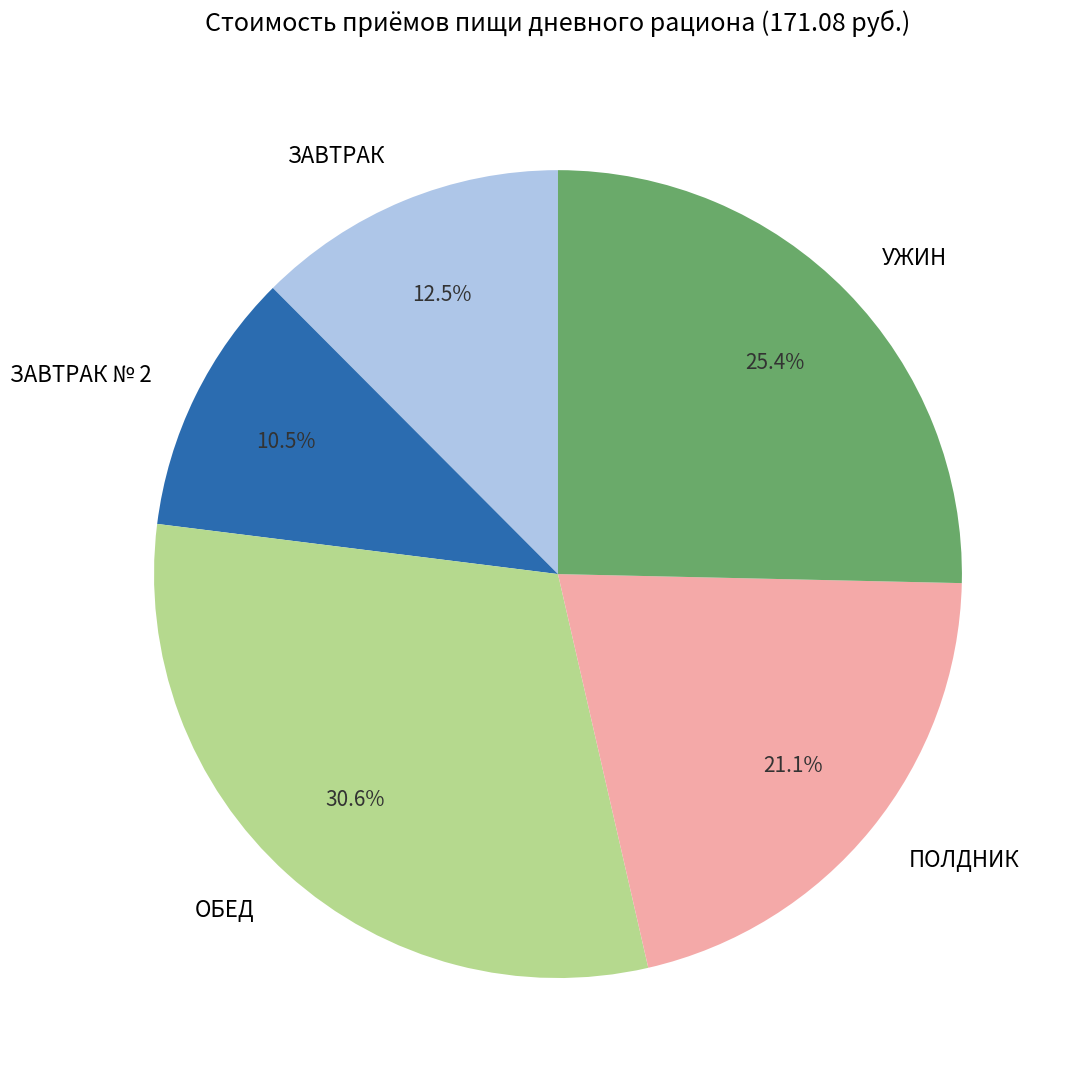

The ОБЕД slice represents 16% of the pie. True or false?

False